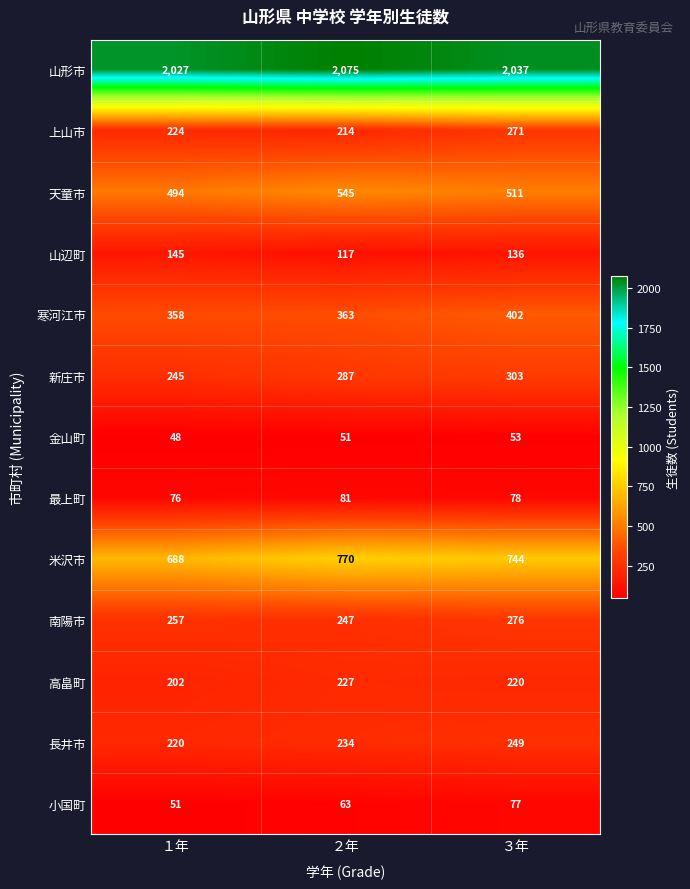

The value of 寒河江市 at ３年 is 689. True or false?

False